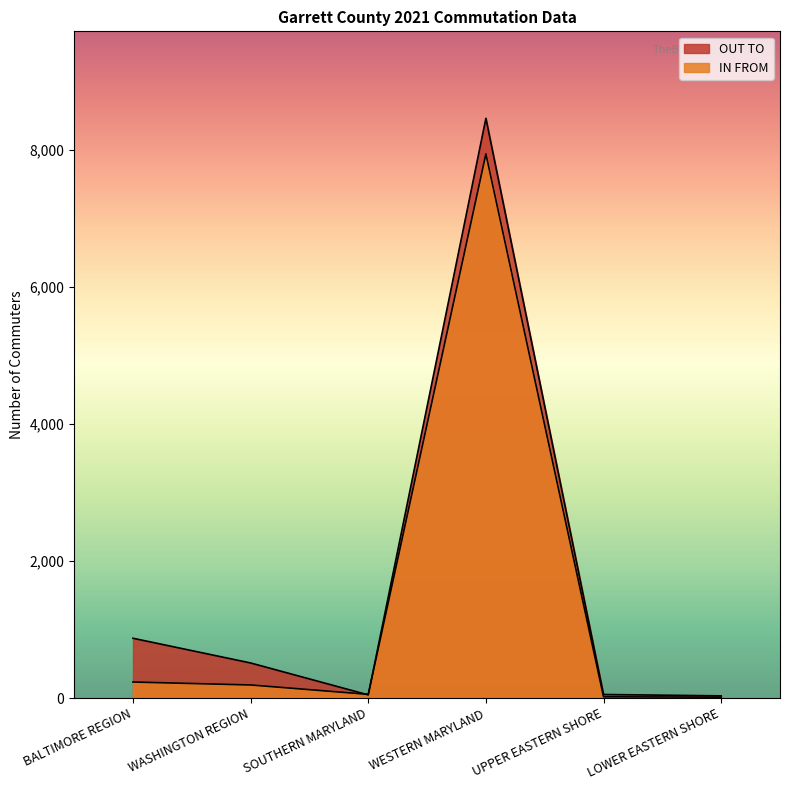

Which series has the largest total across all categories?

OUT TO